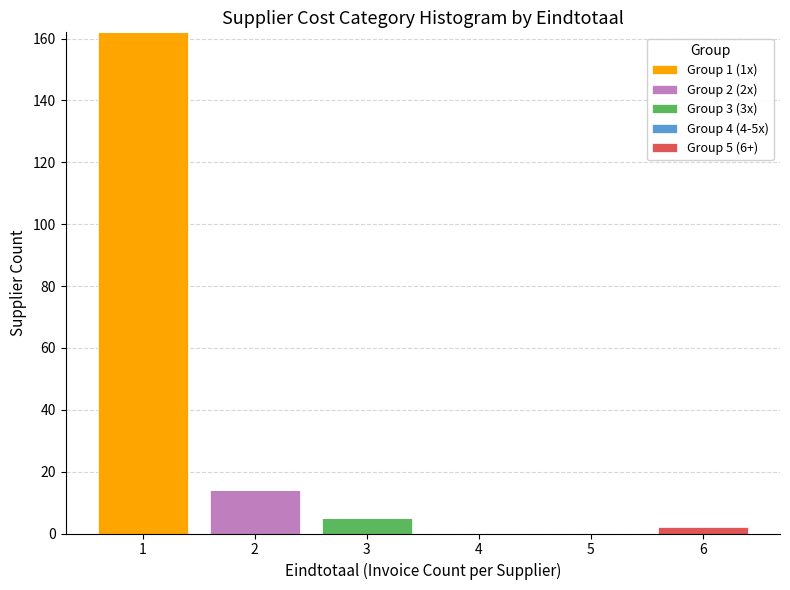

Which range on the x-axis has the tallest stacked bar (by total height)?

0.5 to 1.5